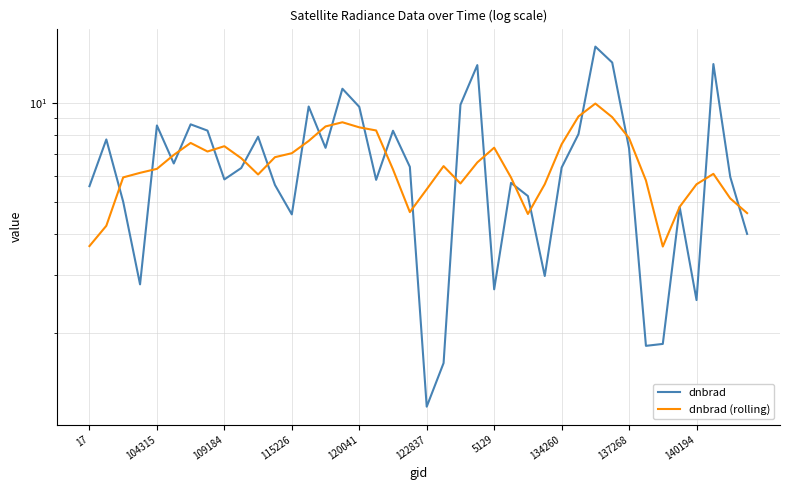

Rank the series at 140194 from highest to lowest value.

dnbrad (rolling), dnbrad